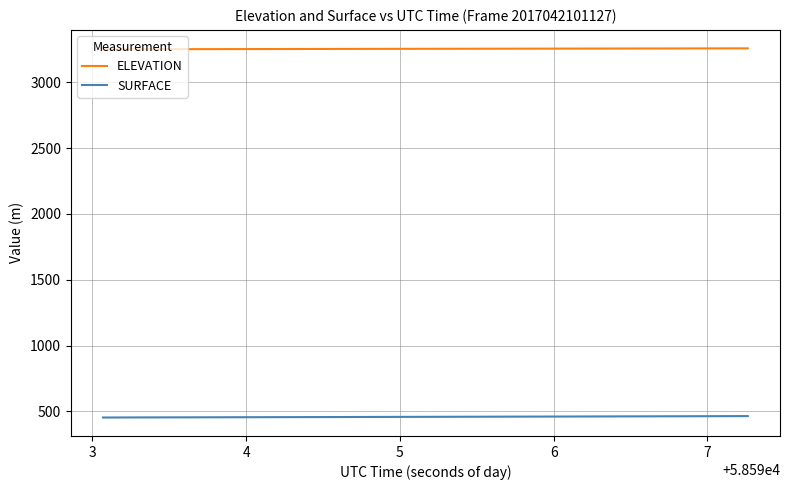

What is the maximum value shown in the chart?

3257.6